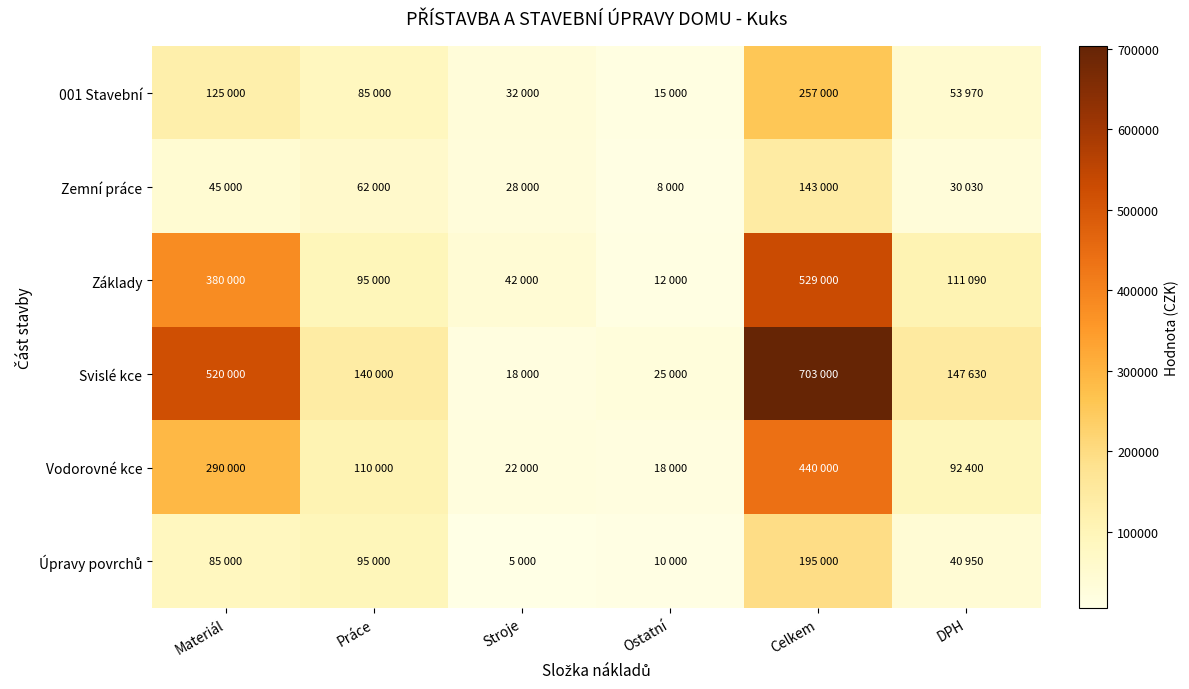

Rank the series at Materiál from highest to lowest value.

Svislé kce, Základy, Vodorovné kce, 001 Stavební, Úpravy povrchů, Zemní práce